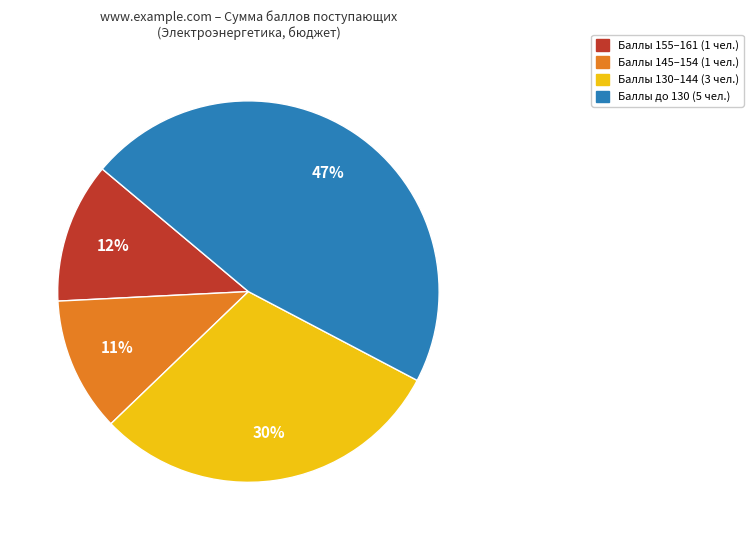

Is there any slice that represents more than half of the pie?

No